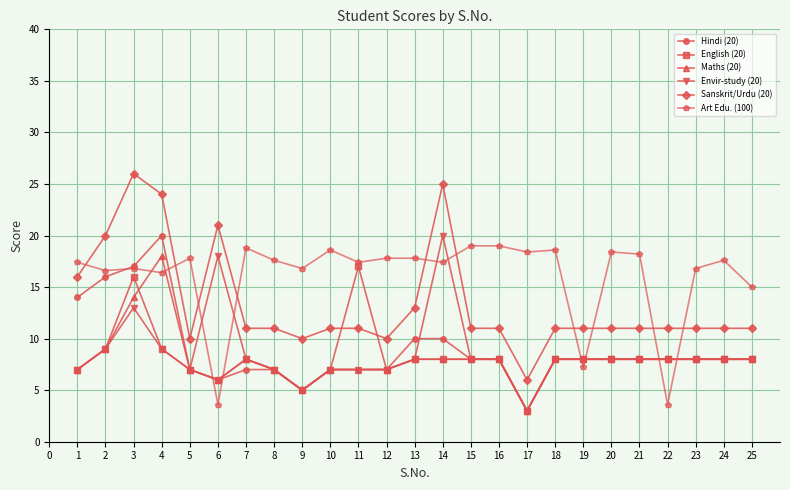

Read the Art Edu. (100) value at 8.

17.6